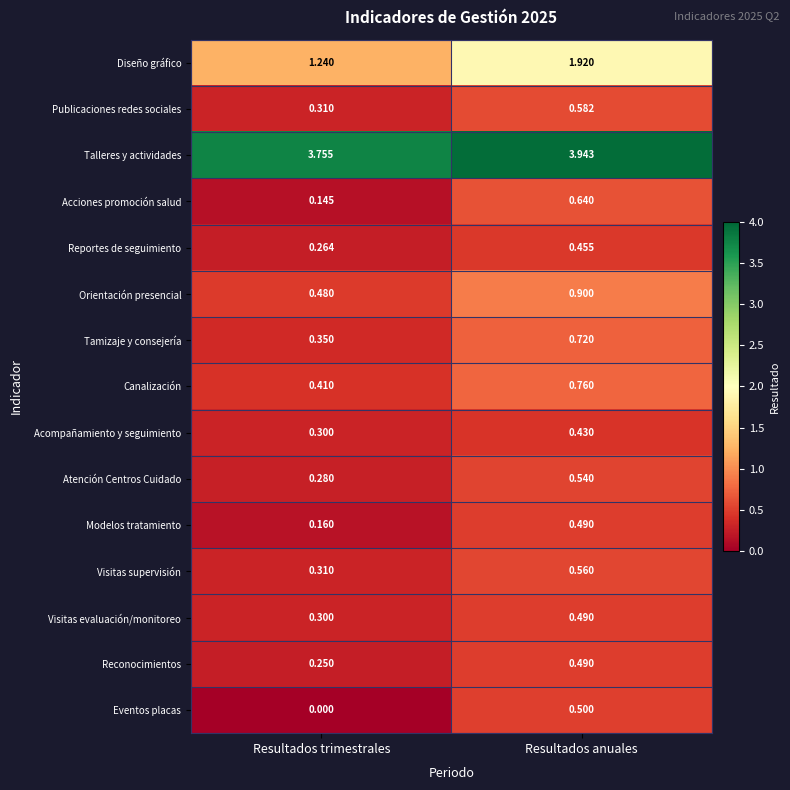

At which label does Acciones promoción salud reach its minimum?

Resultados trimestrales